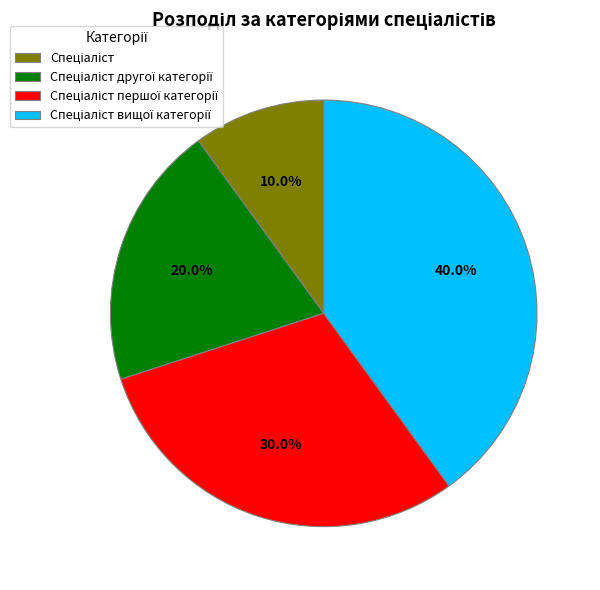

Count the number of slices in the pie.

4